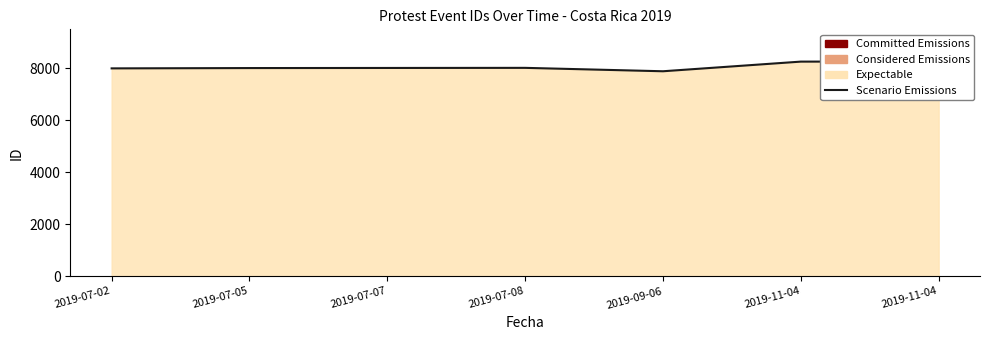

Which has a higher value, 2019-07-02 or 2019-11-04?

2019-11-04